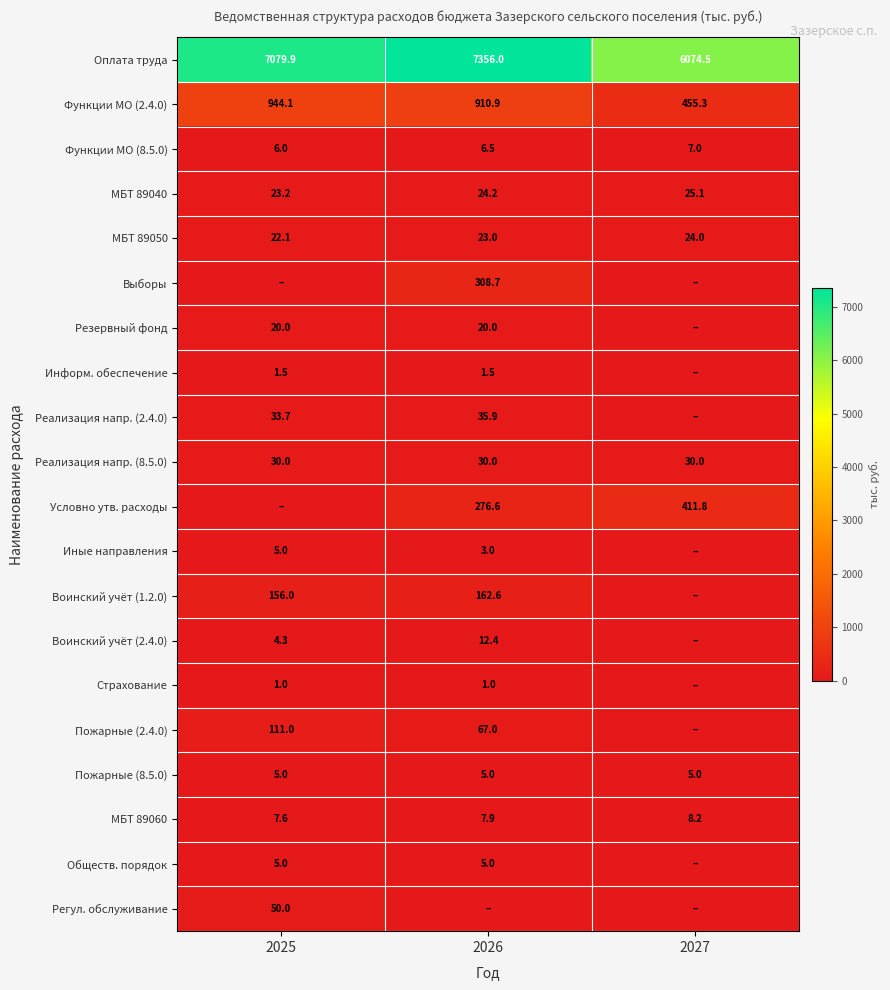

What is the average value of the Пожарные (8.5.0) series?

5.0